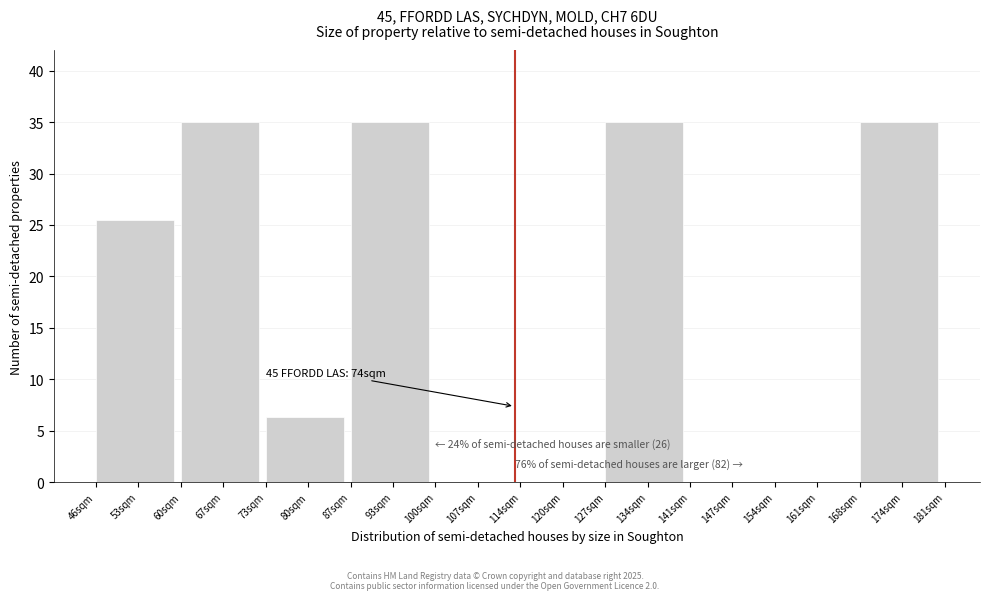

Reading left to right, transcribe all the data shown in this chart.

53sqm=25.5	67sqm=35.0	80sqm=6.4	93sqm=35.0	107sqm=0.0	120sqm=0.0	134sqm=35.0	147sqm=0.0	161sqm=0.0	174sqm=35.0